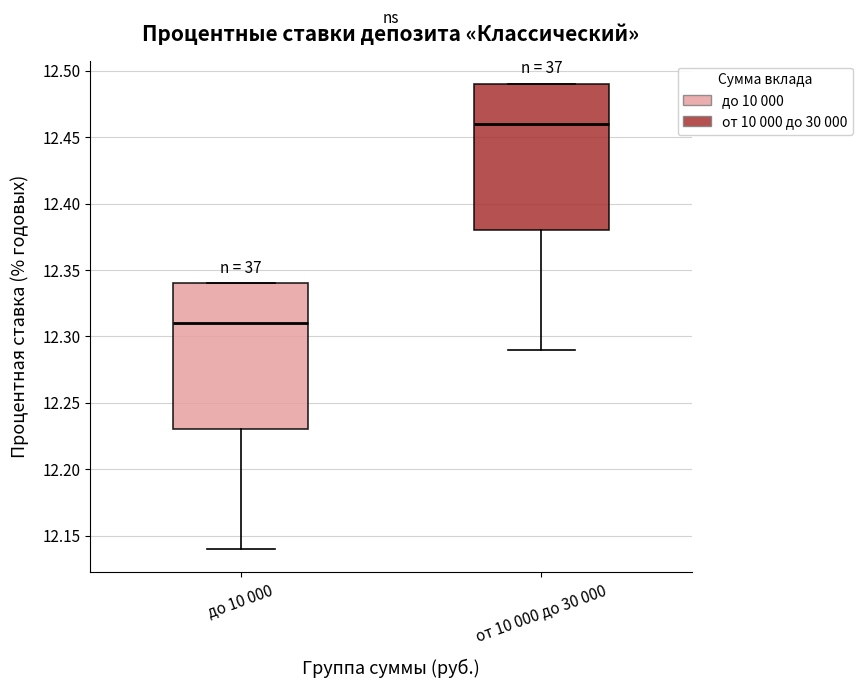

Where does the median line of the box for от 10 000 до 30 000 sit on the y-axis? The values are not printed on the chart, so give them approximately, as read against the axis.

12.46